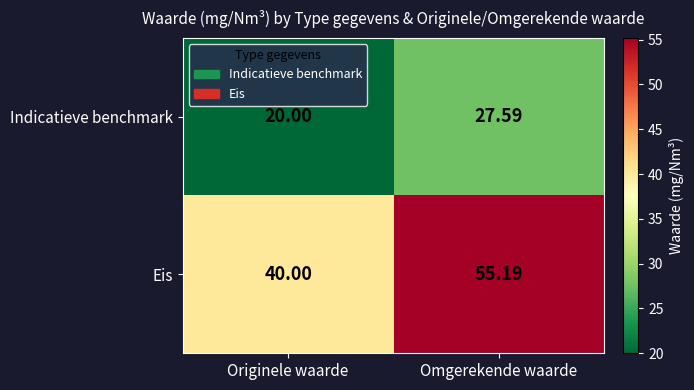

At which label is Indicatieve benchmark closest to 23?

Originele waarde